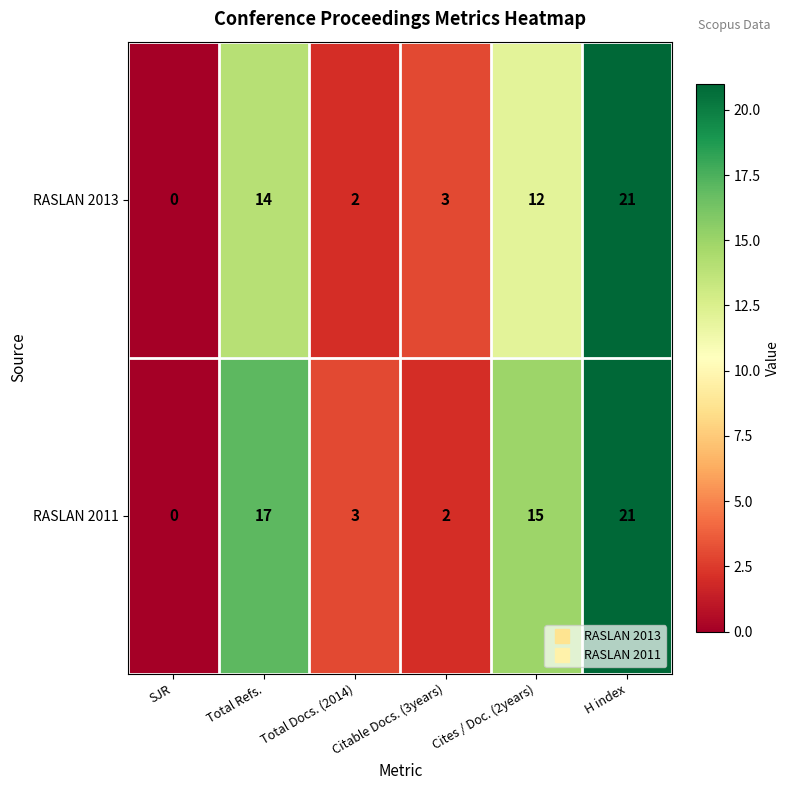

List the series in order of their overall mean, highest first.

RASLAN 2011, RASLAN 2013